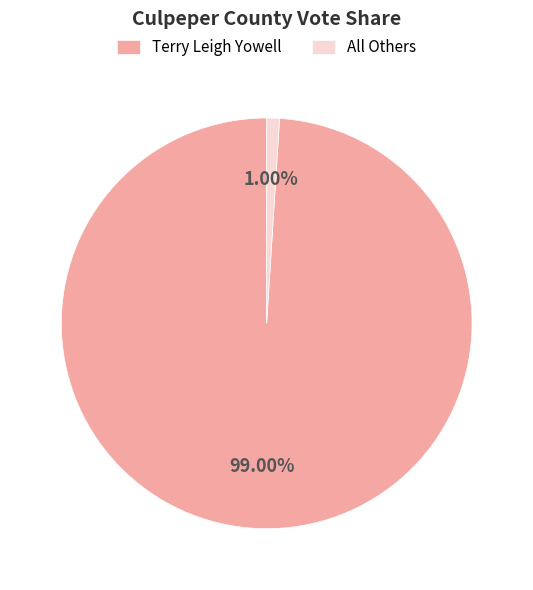

Between Terry Leigh Yowell and All Others, which is larger?

Terry Leigh Yowell